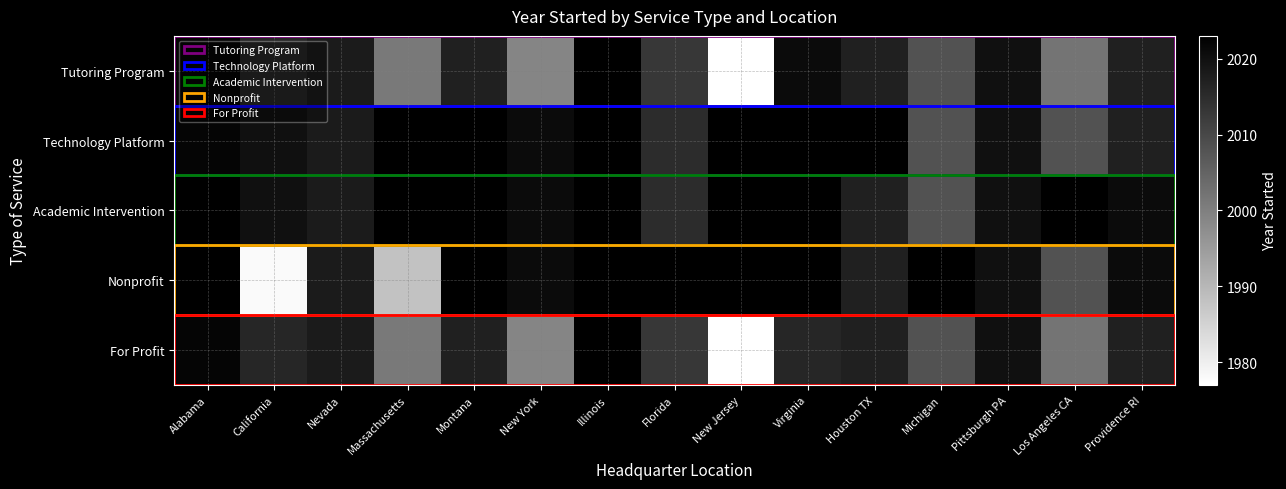

What is the spread (max minus min) of values at California?

42.0